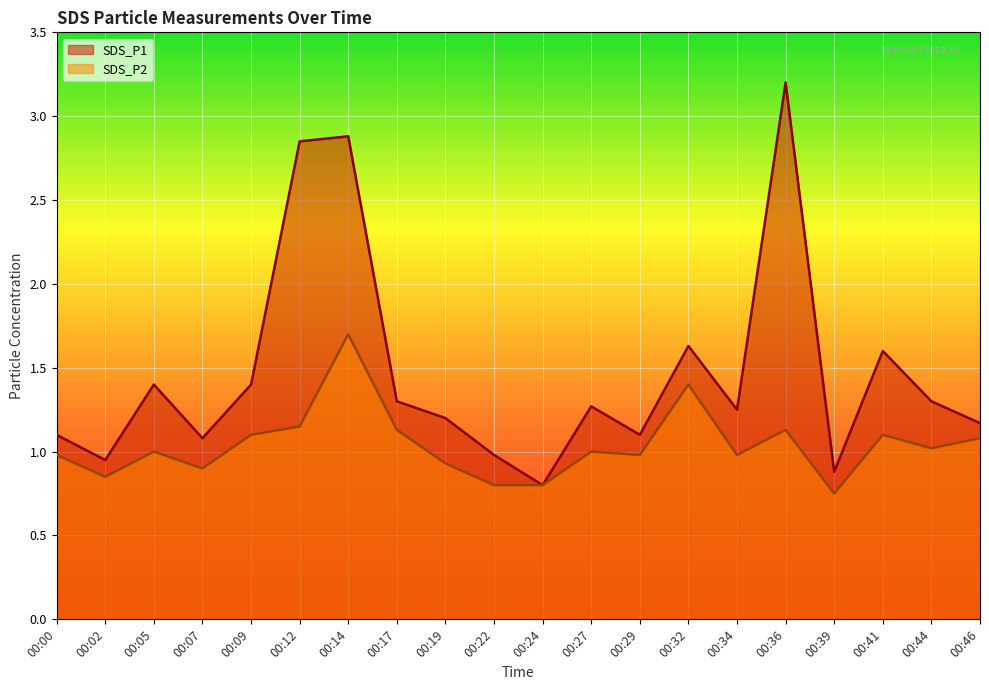

At which label does SDS_P1 first exceed 1?

00:00